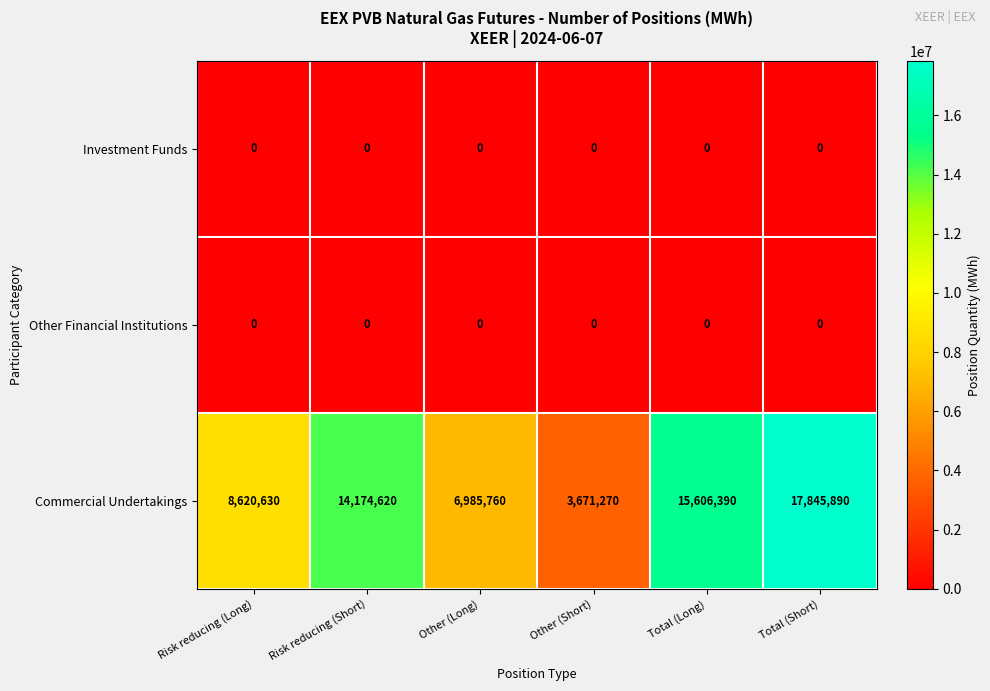

At which label is Commercial Undertakings closest to 10758580?

Risk reducing (Long)